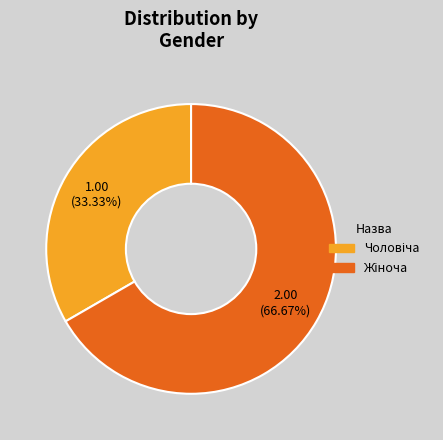

Is there any slice that represents more than half of the pie?

Yes